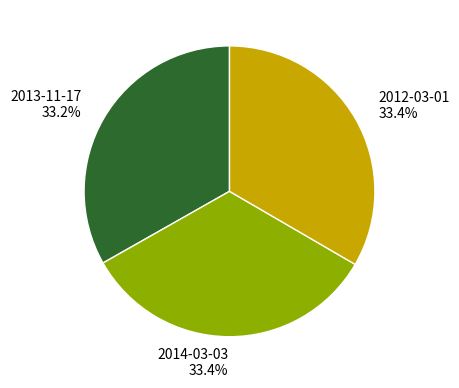

What percentage is the 2013-11-17 slice, to the nearest percent?

33%